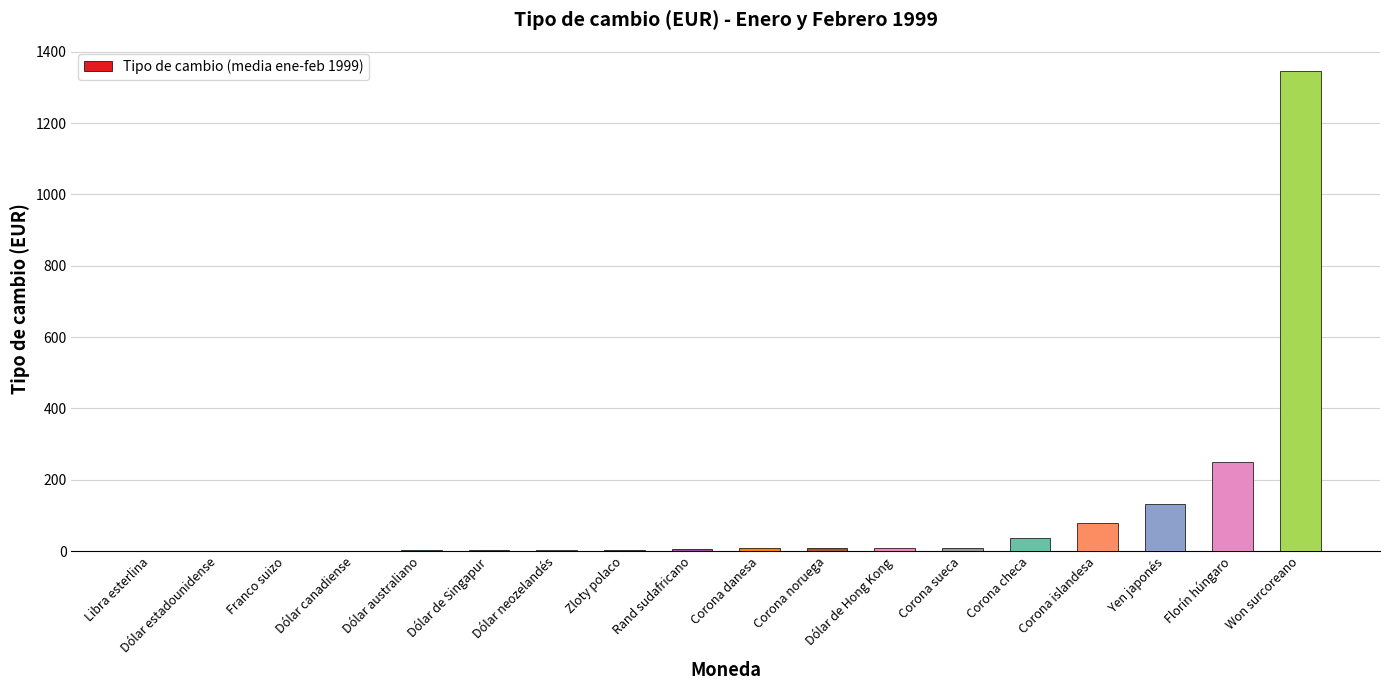

What is the sum of all values?

1900.4